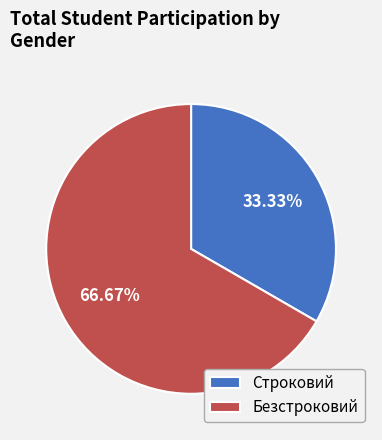

To the nearest percent, what is the difference between the Безстроковий and Строковий slice percentages?

33%